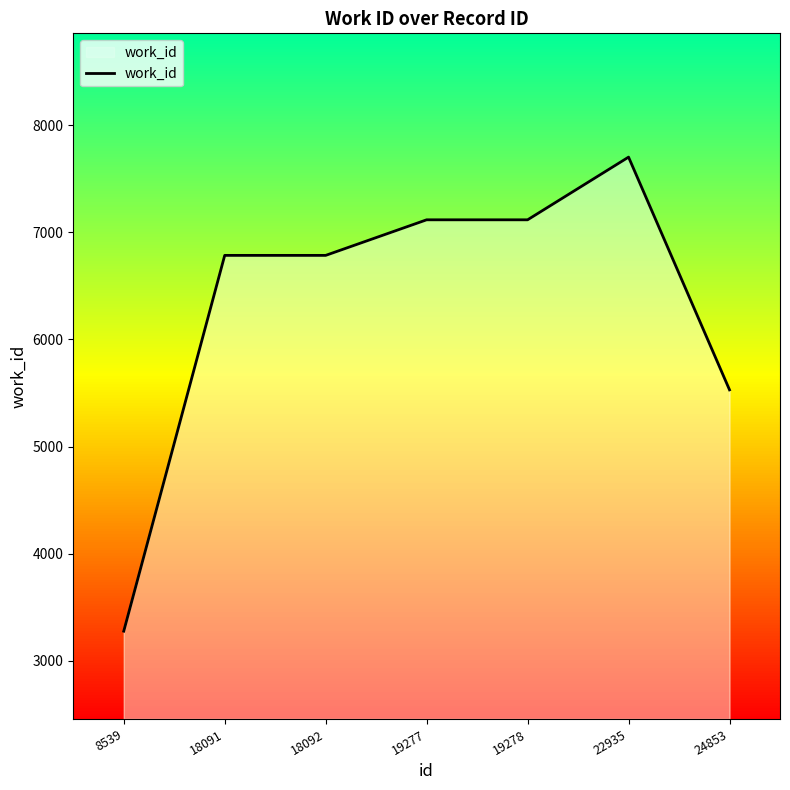

What is the greatest value displayed?

7702